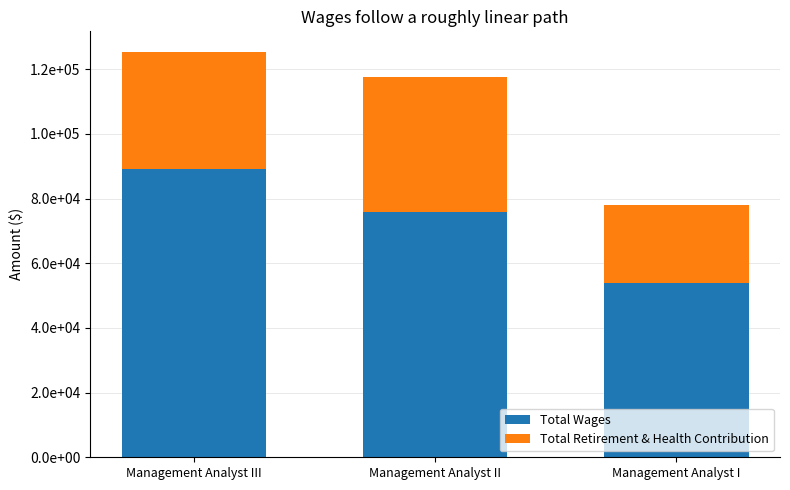

What is the label of the 3rd bar from the left?

Management Analyst I